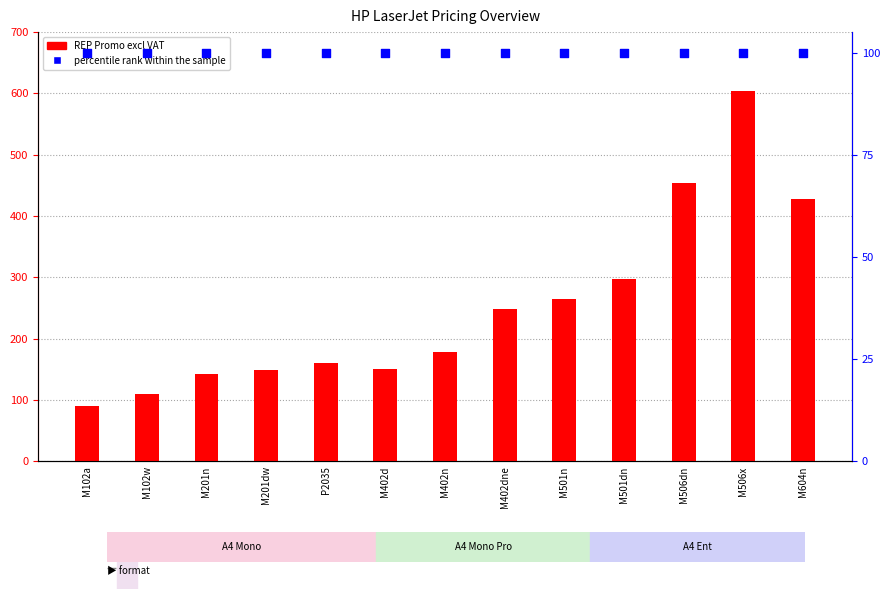

Which series has the widest spread of Y values?

REP Promo excl VAT